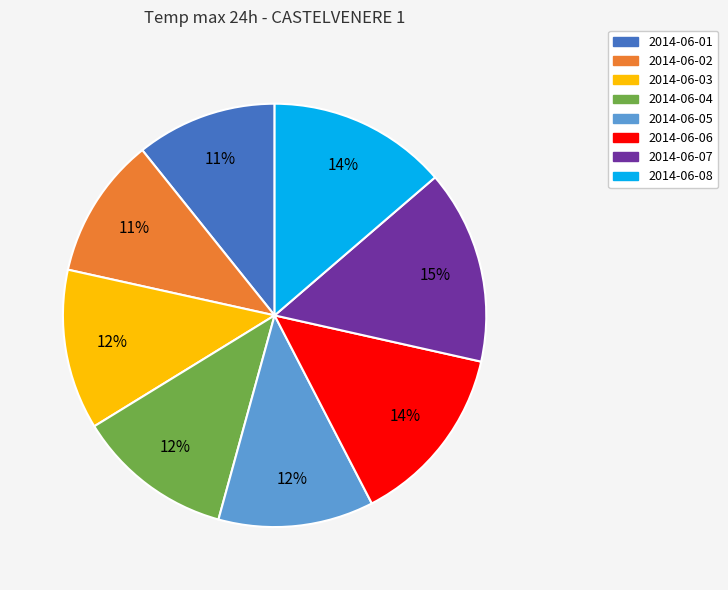

Which has a higher value, 2014-06-02 or 2014-06-04?

2014-06-04